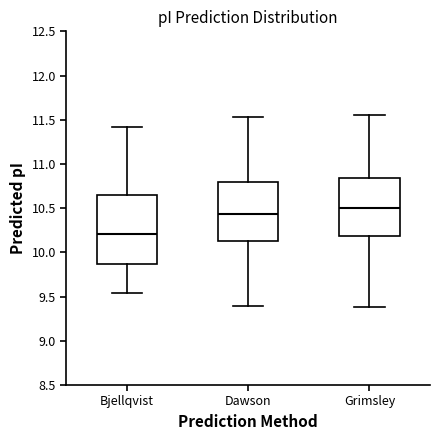

Which box has the highest median line?

Grimsley